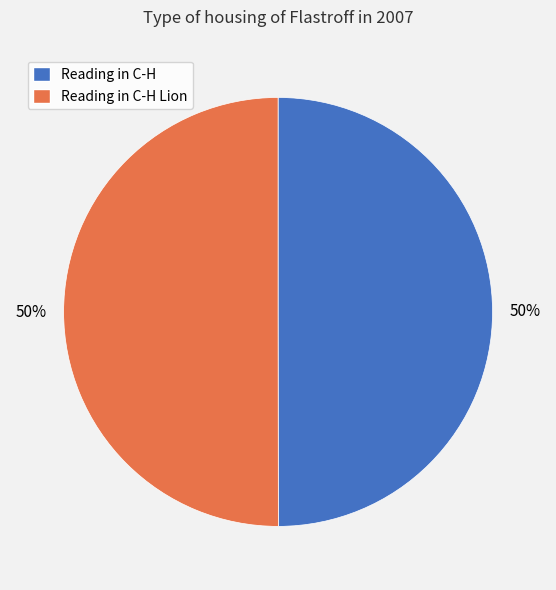

How many segments does this pie chart have?

2